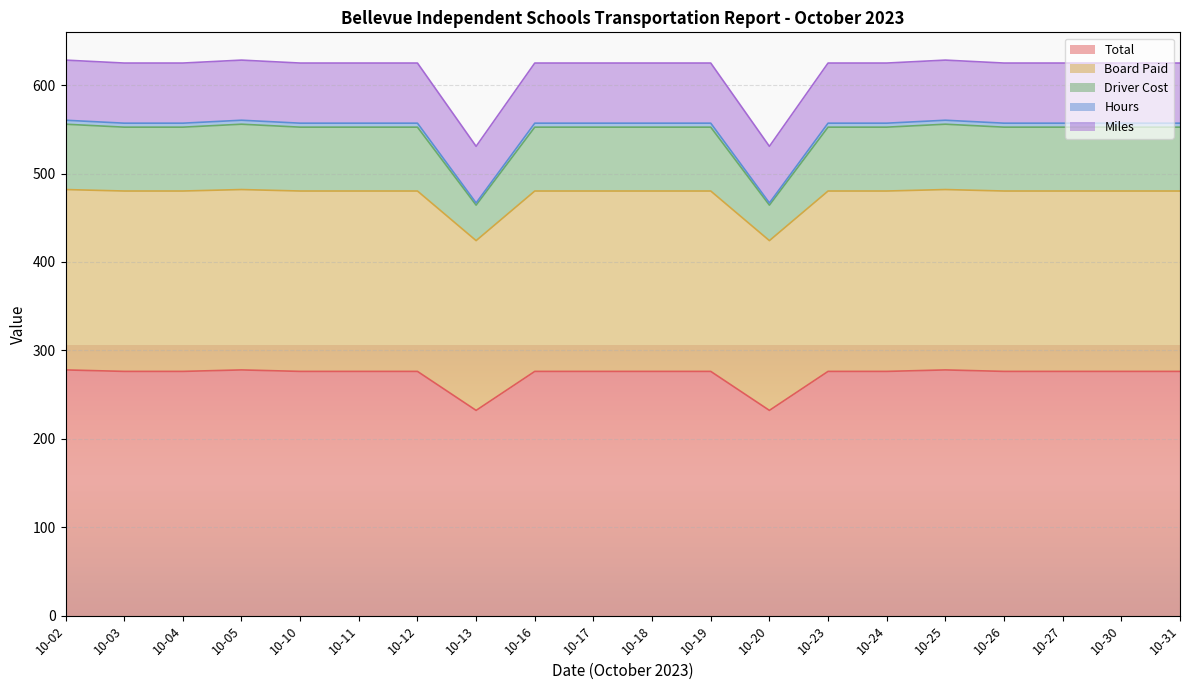

The value of Total at 10-25 is 469.8. True or false?

False